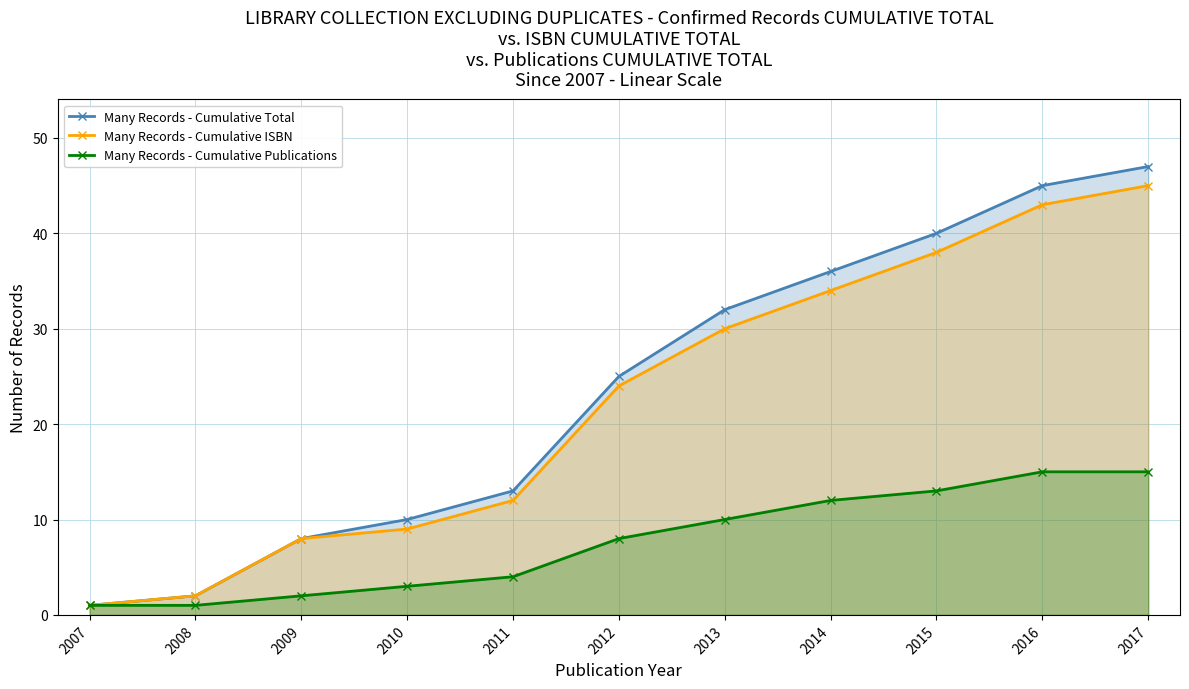

What is the total value across all series at 2012?

57